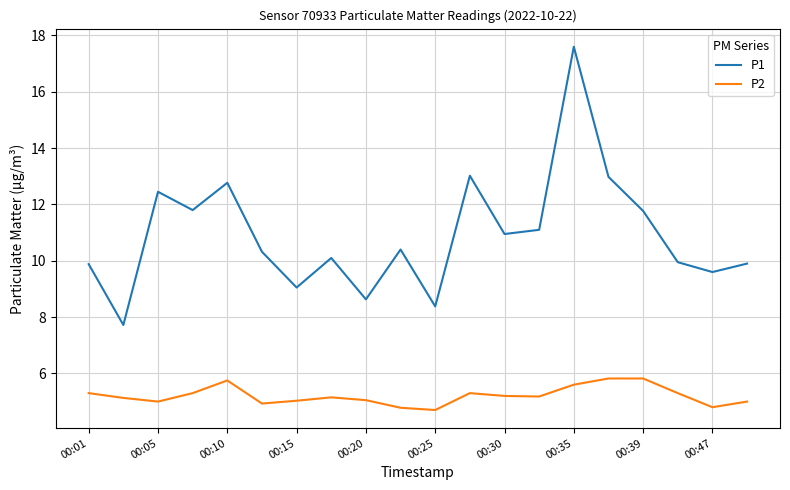

What is the lowest value of the P1 series?

7.7